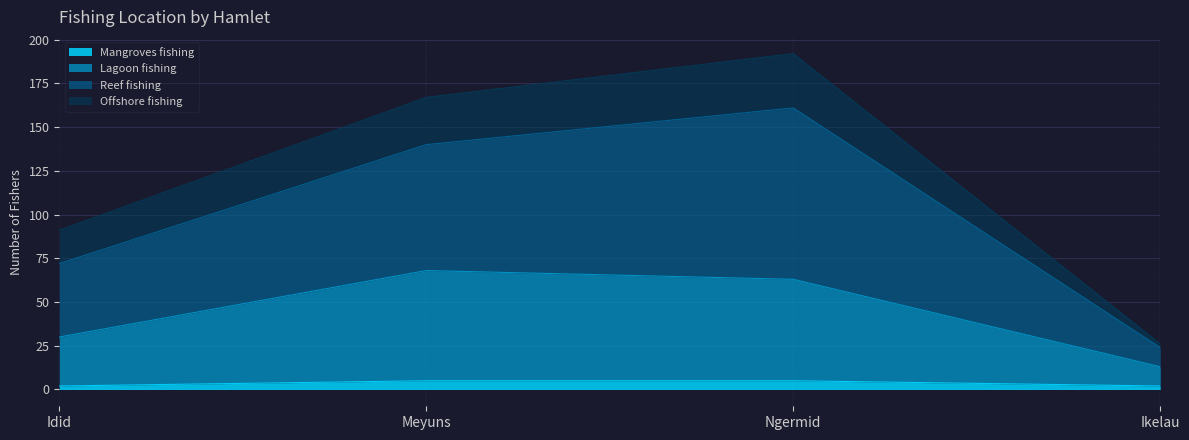

Between Idid and Ikelau, which series saw the biggest shift?

Reef fishing